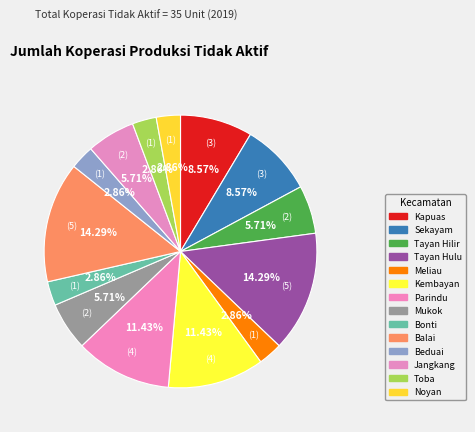

To the nearest percent, what is the average slice percentage?

7%